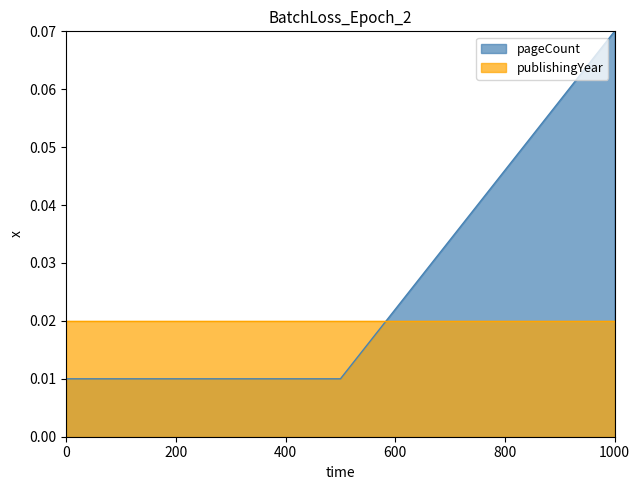

Rank the series by their average value, from lowest to highest.

publishingYear, pageCount